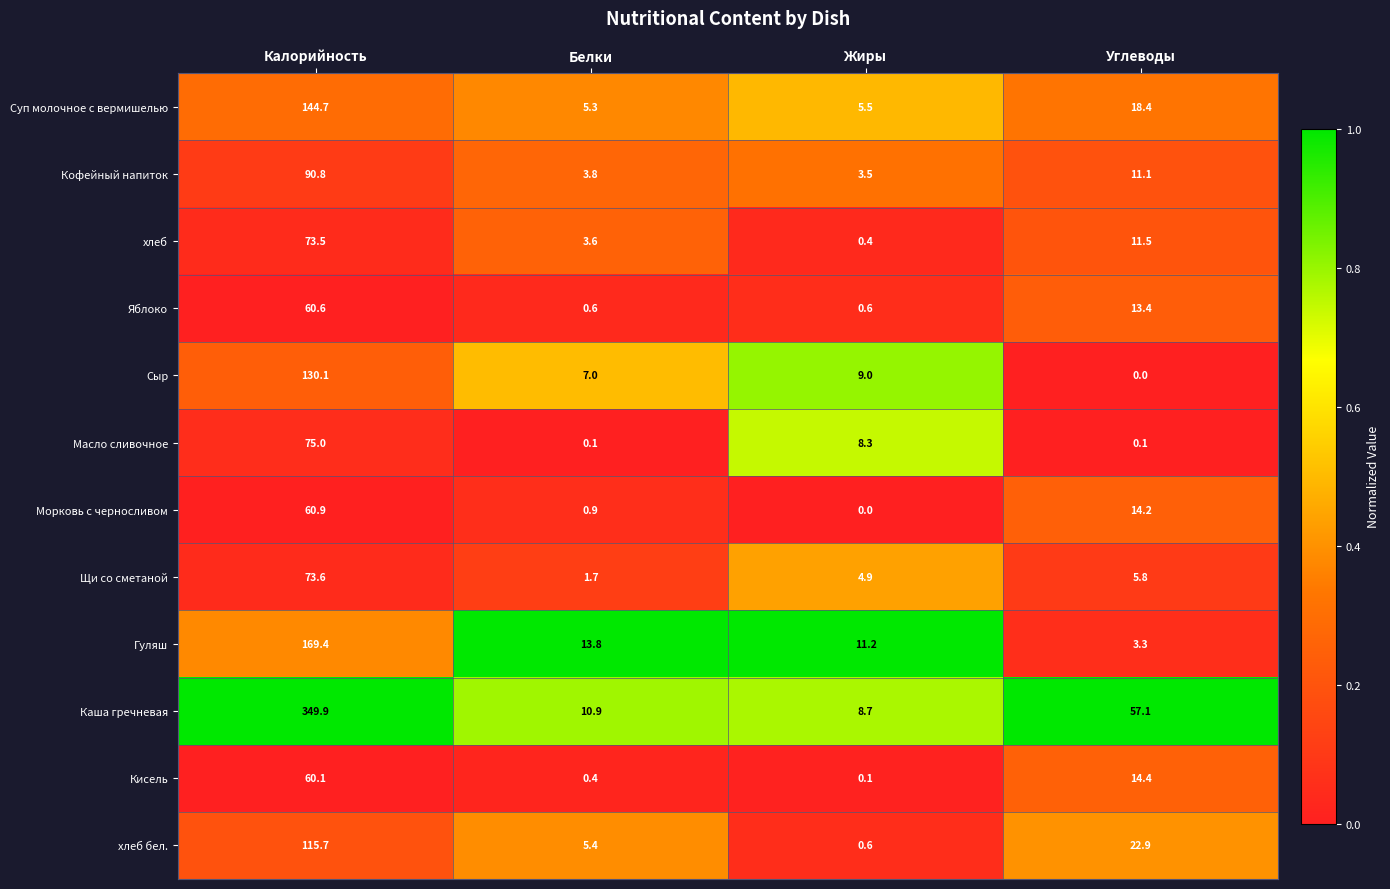

Which series changed the most between Калорийность and Углеводы?

Каша гречневая